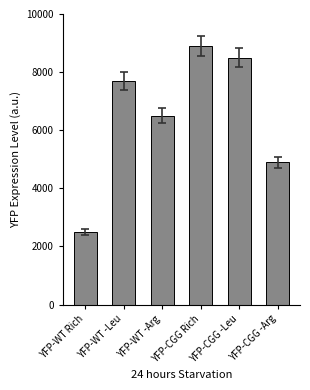

What is the sum of all values?

39000